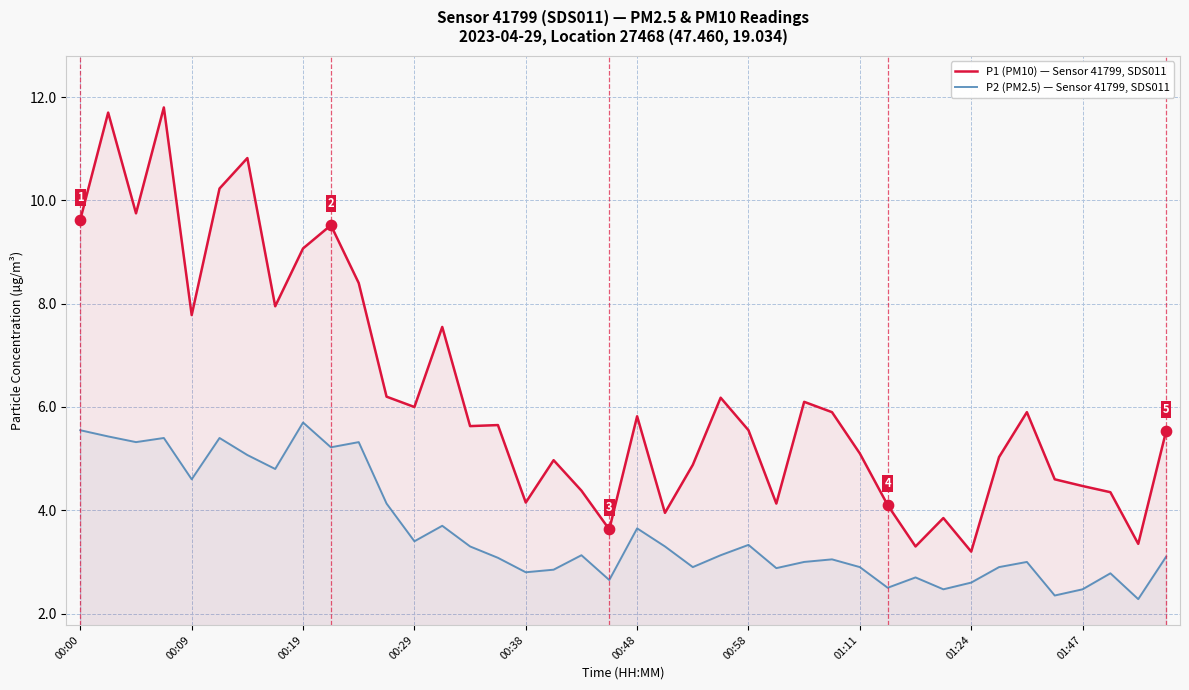

What are all the series names shown in the legend?

P1 (PM10) — Sensor 41799, SDS011, P2 (PM2.5) — Sensor 41799, SDS011